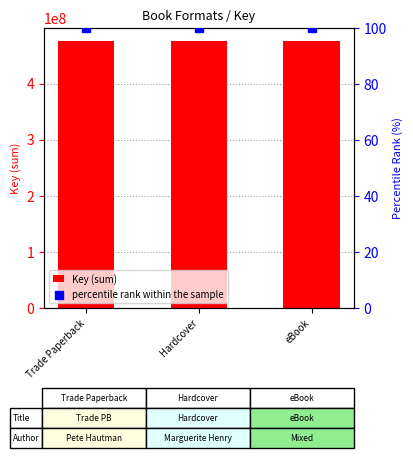

At which category is the sum across all series the highest?

Trade Paperback